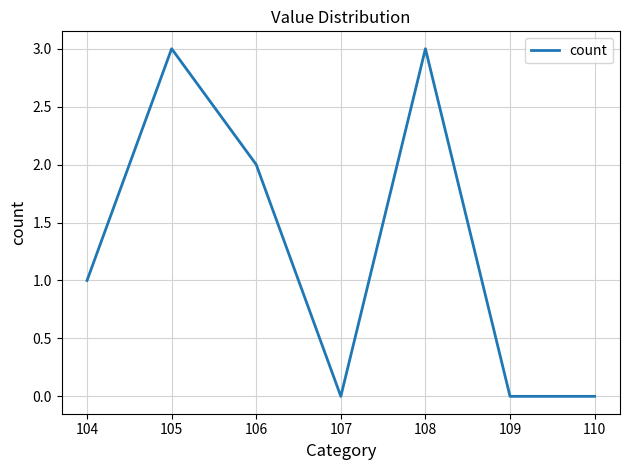

What is the greatest value displayed?

3